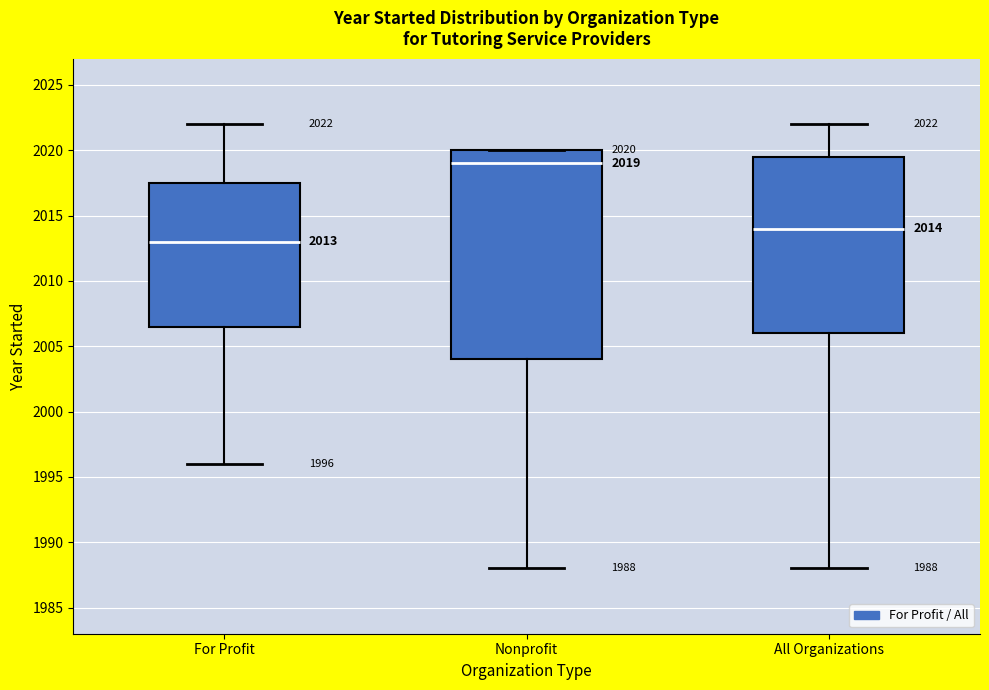

Which box has the highest median line?

Nonprofit